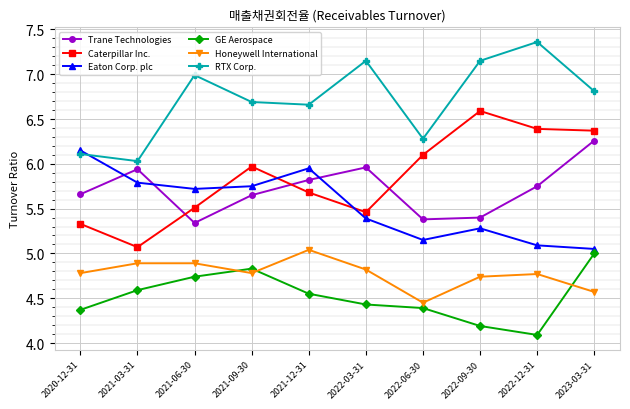

What are all the series names shown in the legend?

Trane Technologies, Caterpillar Inc., Eaton Corp. plc, GE Aerospace, Honeywell International, RTX Corp.